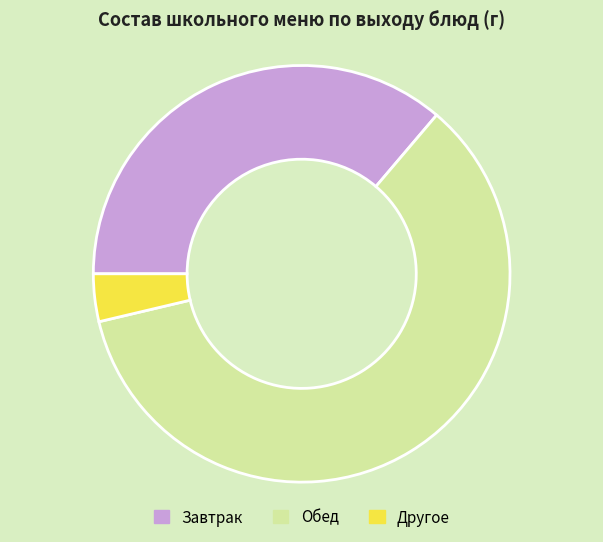

Which has a higher value, Другое or Обед?

Обед